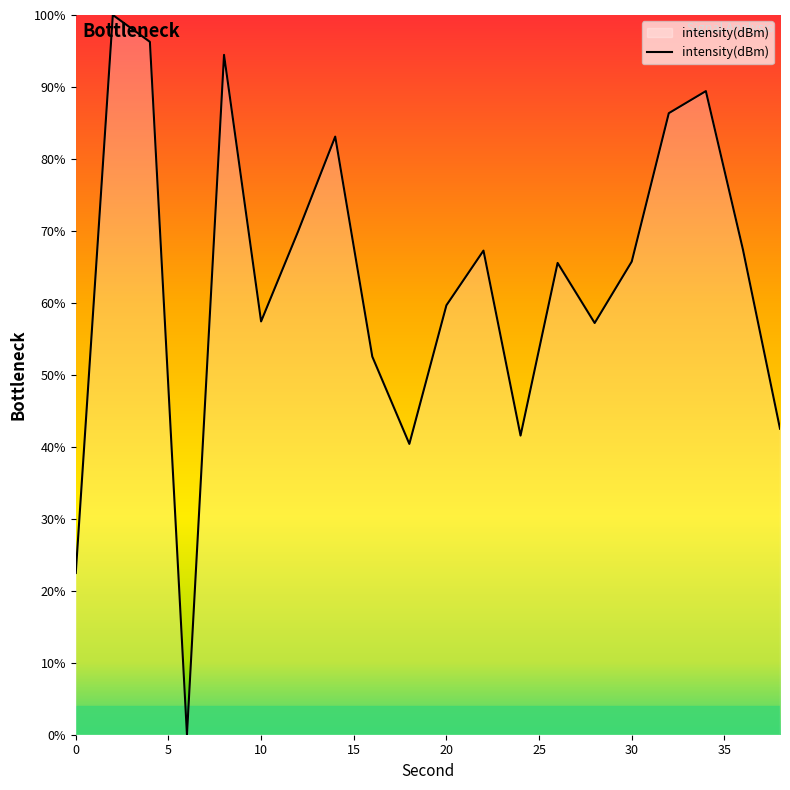

What is the greatest value displayed?

100.0